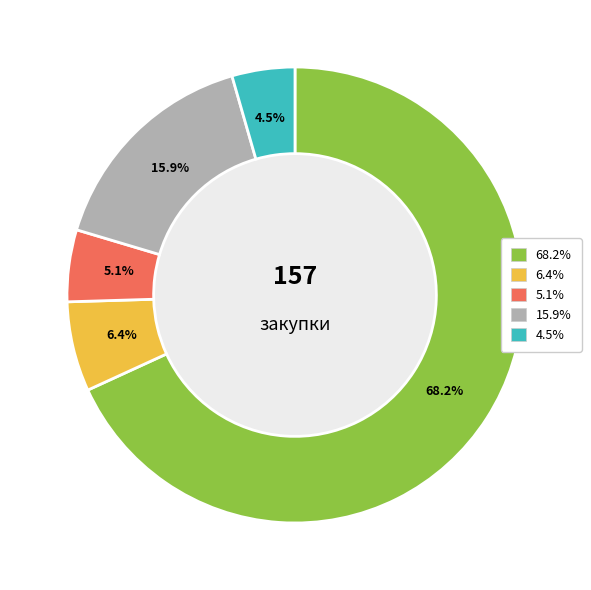

Does any single category account for the majority?

Yes